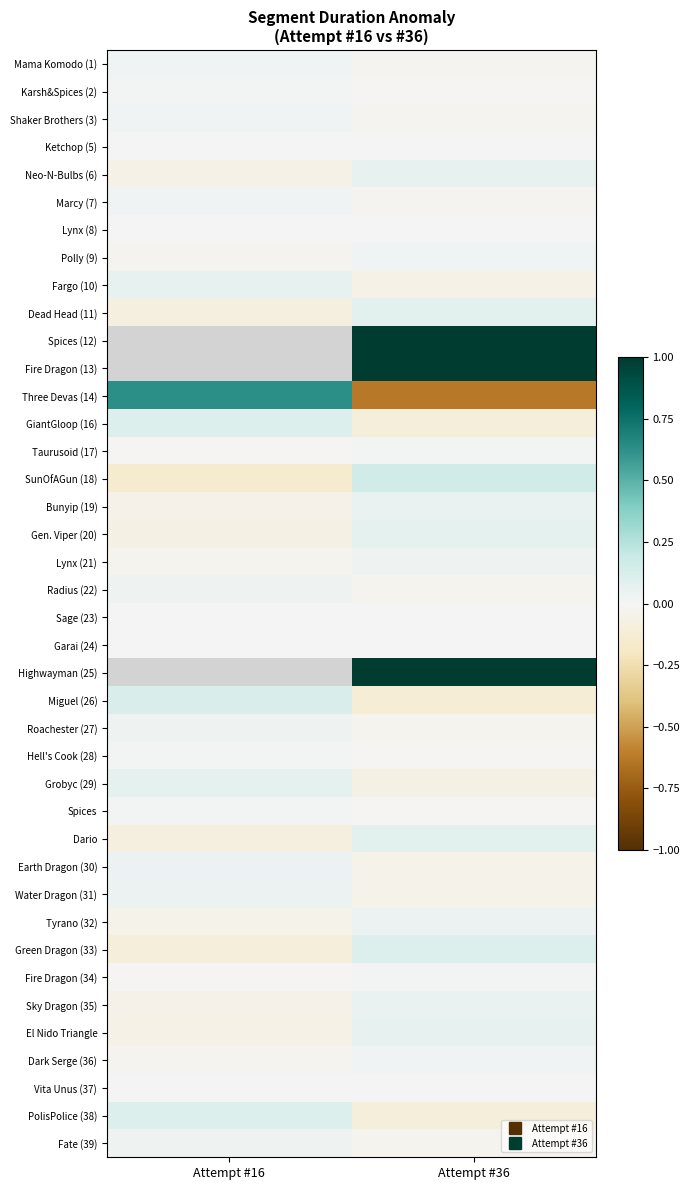

True or false: SunOfAGun (18) has a value of -0.2 at Attempt #16.

True